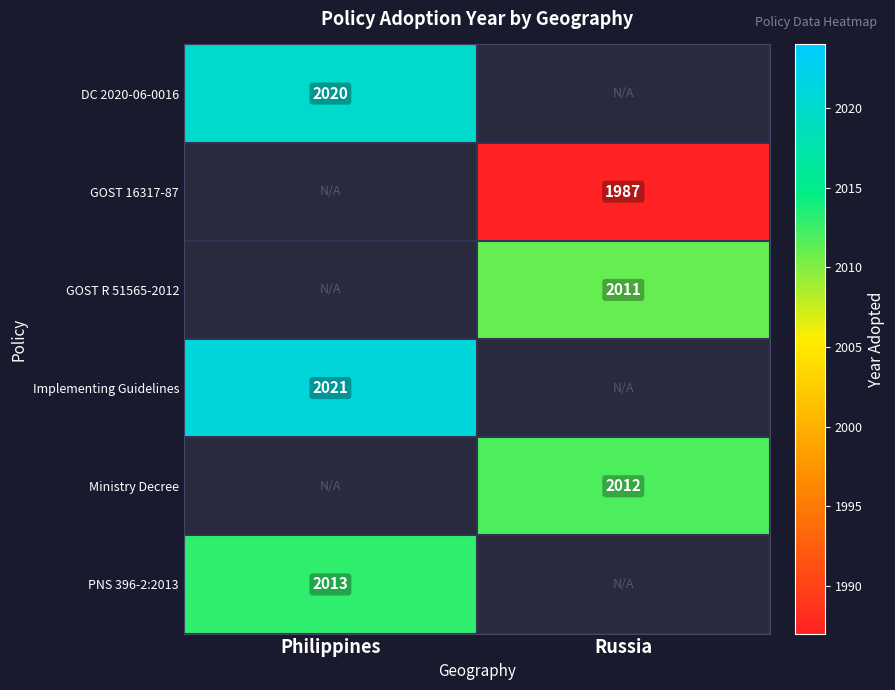

The DC 2020-06-0016 series shows 2876 at Philippines. True or false?

False